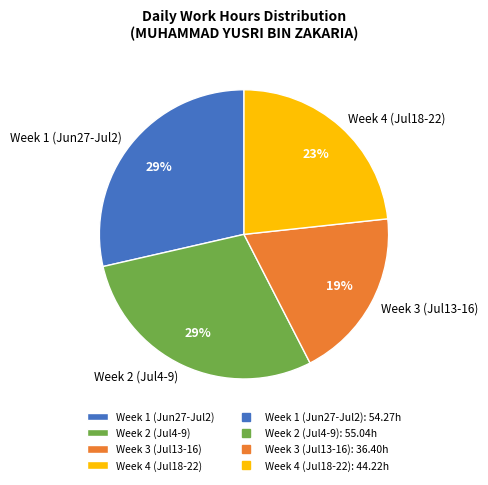

To the nearest percent, what percentage of the pie is Week 1 (Jun27-Jul2)?

29%